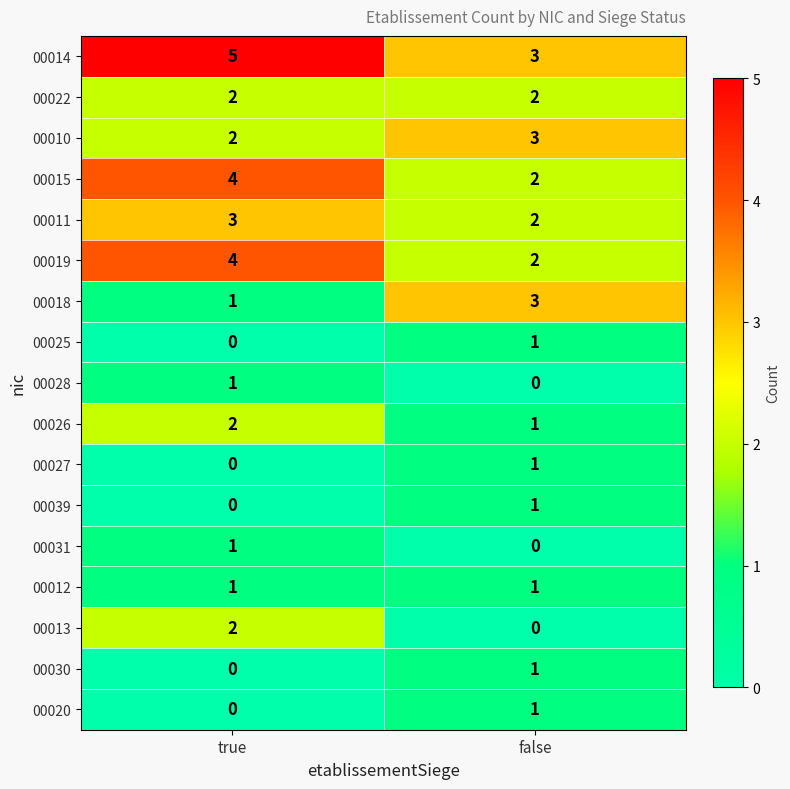

What is the minimum value for 00014?

3